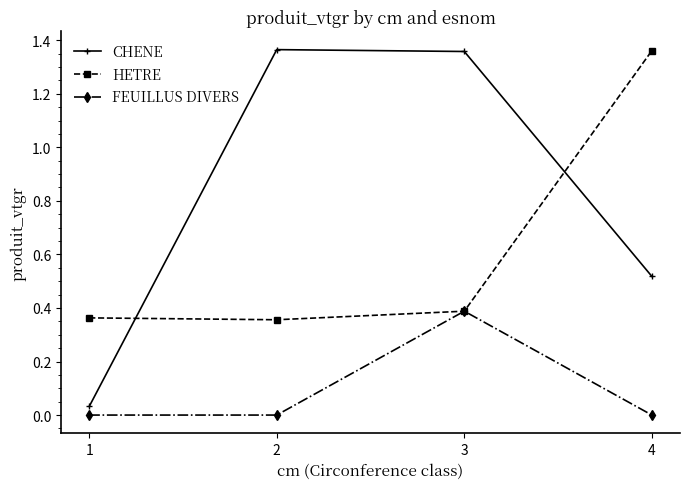

Which series changed the most between 3 and 4?

HETRE